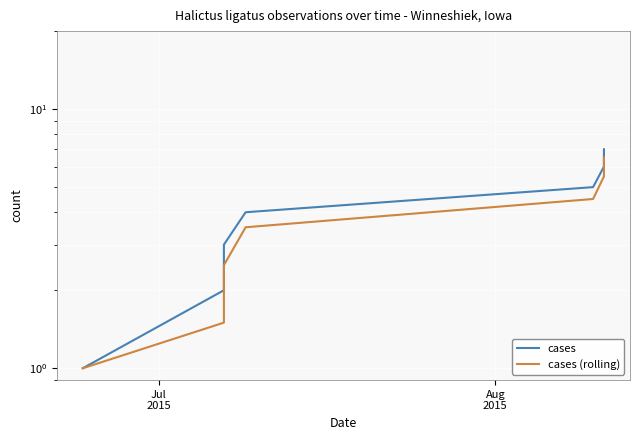

Is the value of cases (rolling) at Aug
2015 greater than the value of cases at Aug
2015?

No